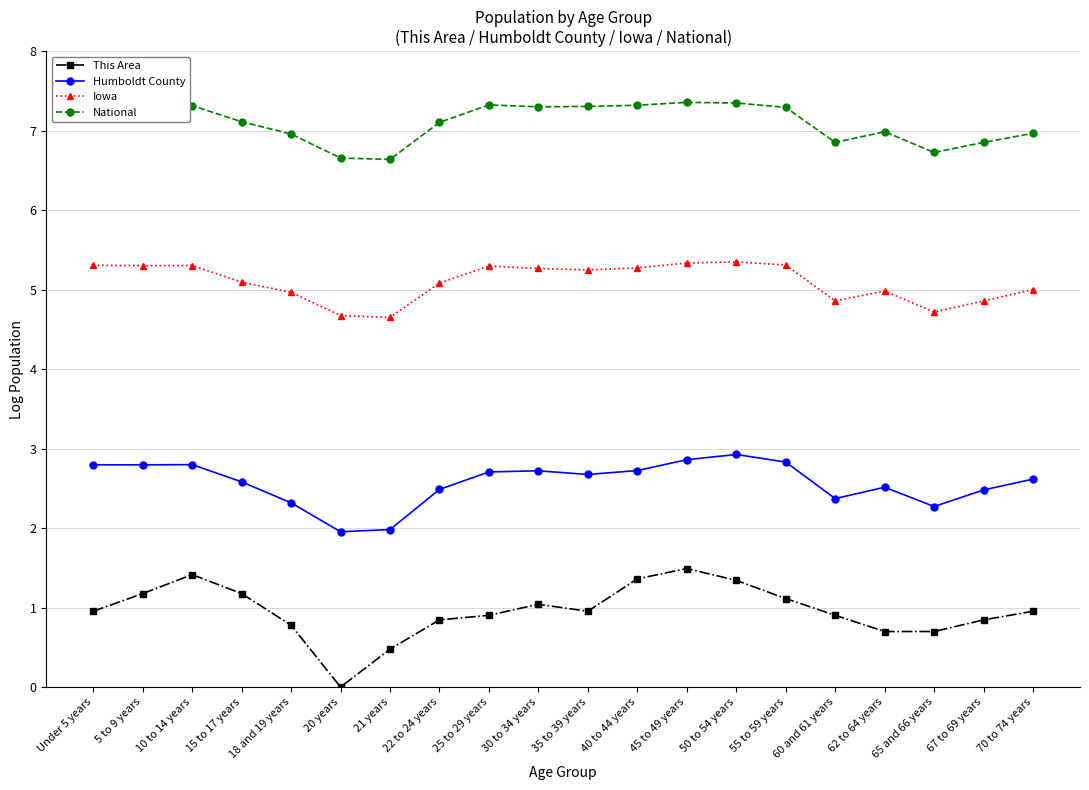

What is the value of the Humboldt County point at the 15th from the left?

2.8